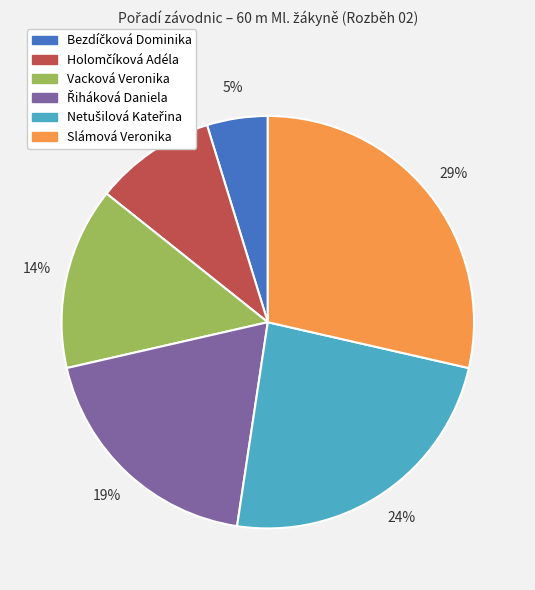

Is there a majority slice in this chart?

No